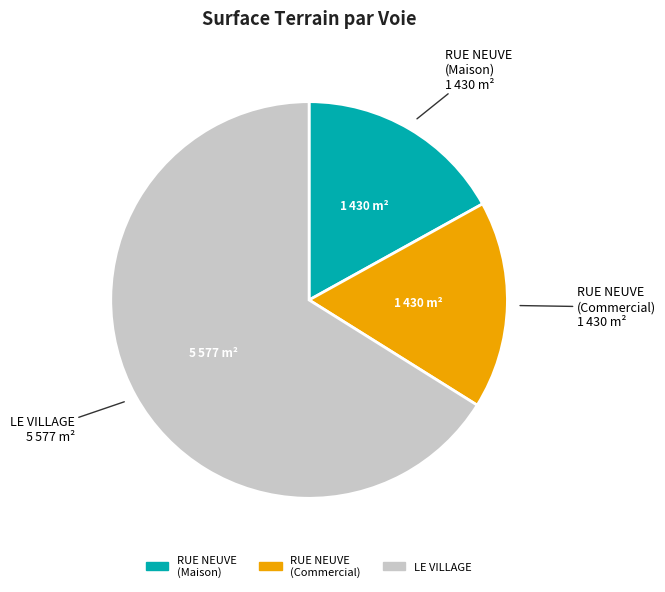

Is there any slice that represents more than half of the pie?

Yes